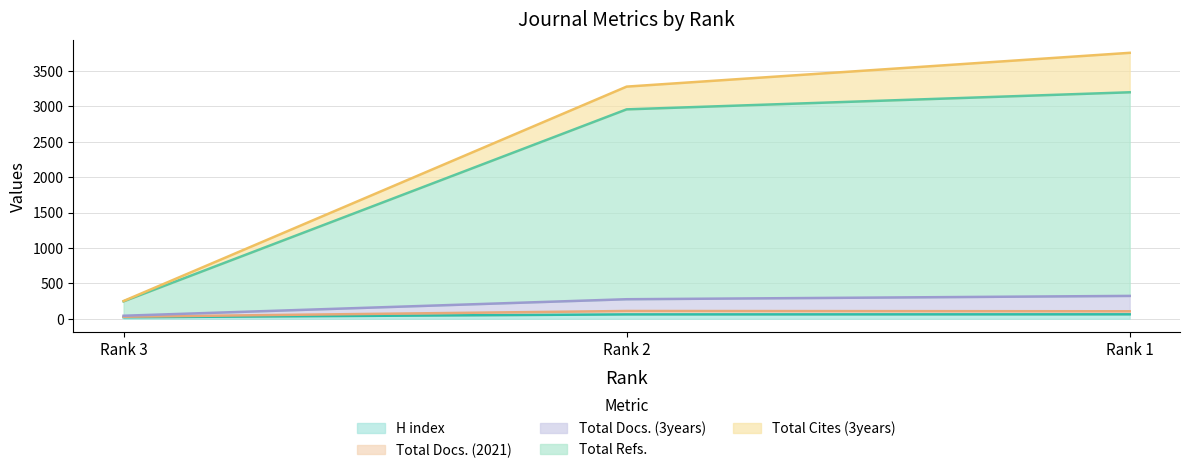

Which category has the highest value in the Total Docs. (2021) series?

Rank 2